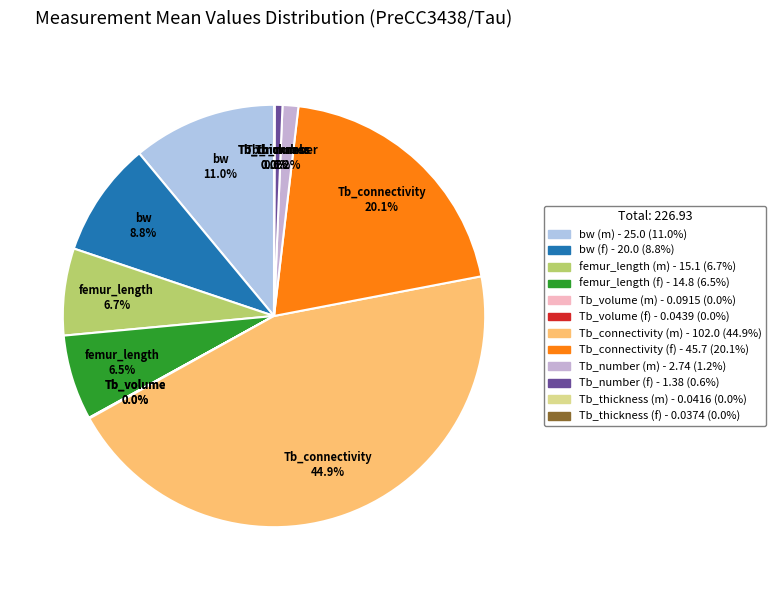

Is there a majority slice in this chart?

No